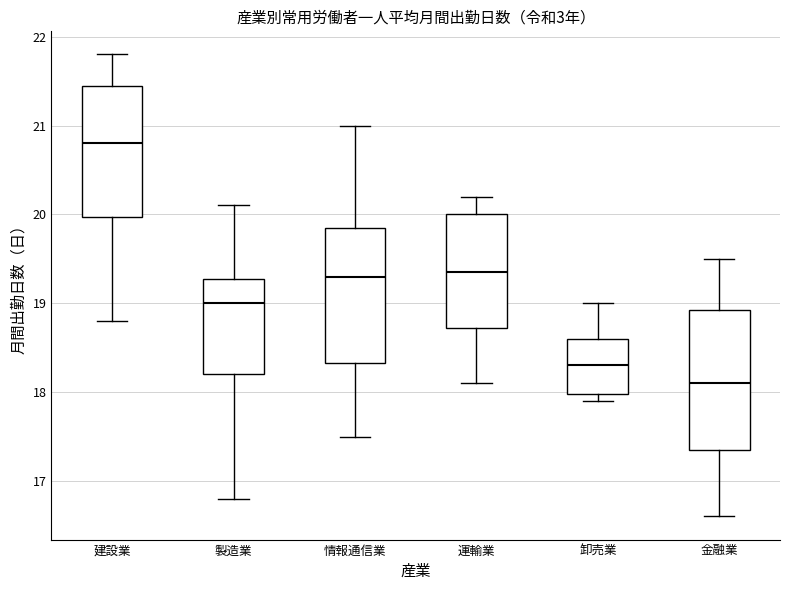

Which box's median line is the lowest?

金融業